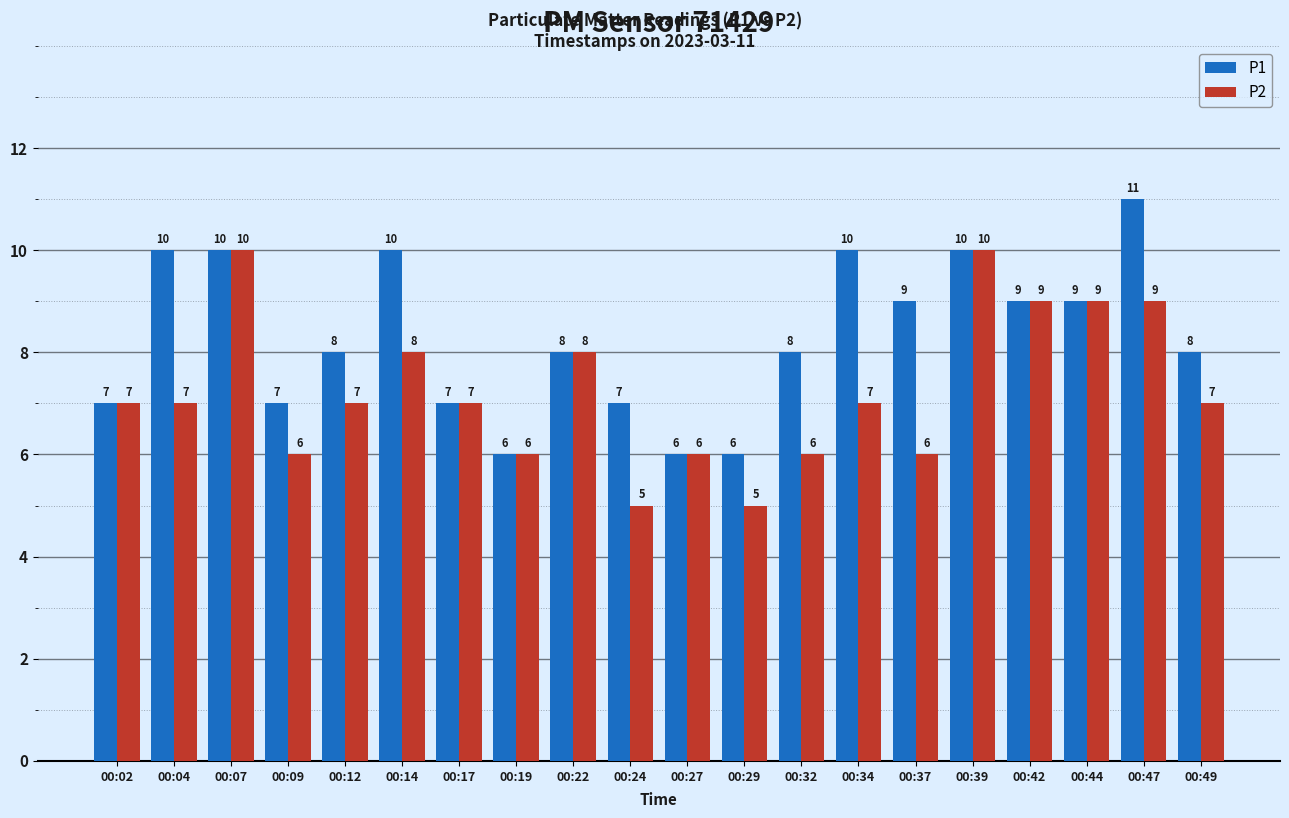

Reading left to right, list all the values displayed in this chart.

P1: 7	10	10	7	8	10	7	6	8	7	6	6	8	10	9	10	9	9	11	8
P2: 7	7	10	6	7	8	7	6	8	5	6	5	6	7	6	10	9	9	9	7